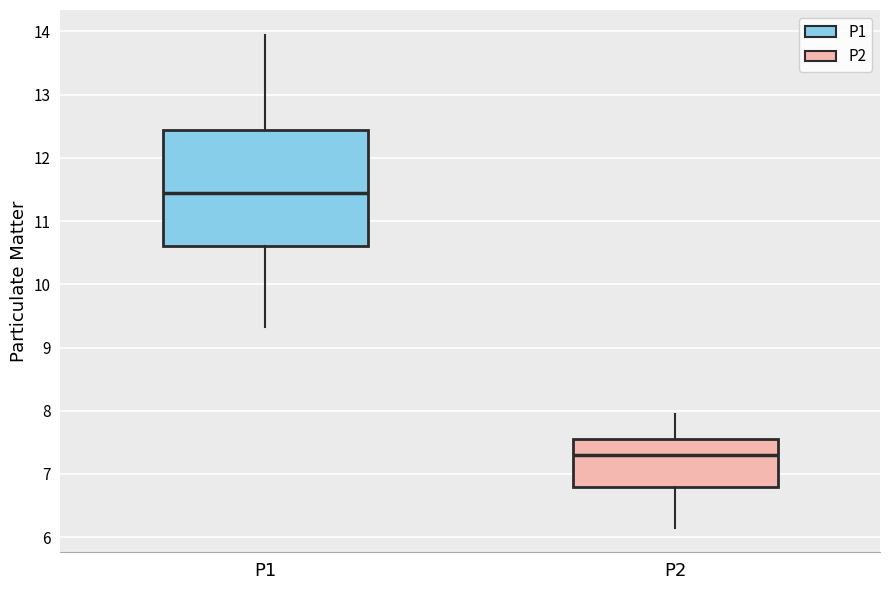

Reading left to right, transcribe this box plot: for each box, give where its median line is, the range the box spans, and where its two whiskers end, as read against the y-axis. The values are not printed on the chart, so give them approximately, as read against the axis.

P1: median 11.5, box 10.6 to 12.4, whiskers 9.3 to 14.0
P2: median 7.3, box 6.8 to 7.6, whiskers 6.2 to 8.0